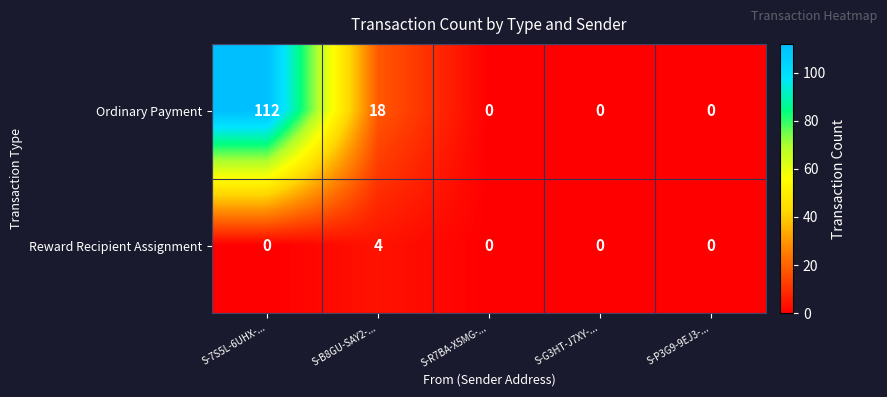

At which category is the sum across all series the highest?

S-7S5L-6UHX-...